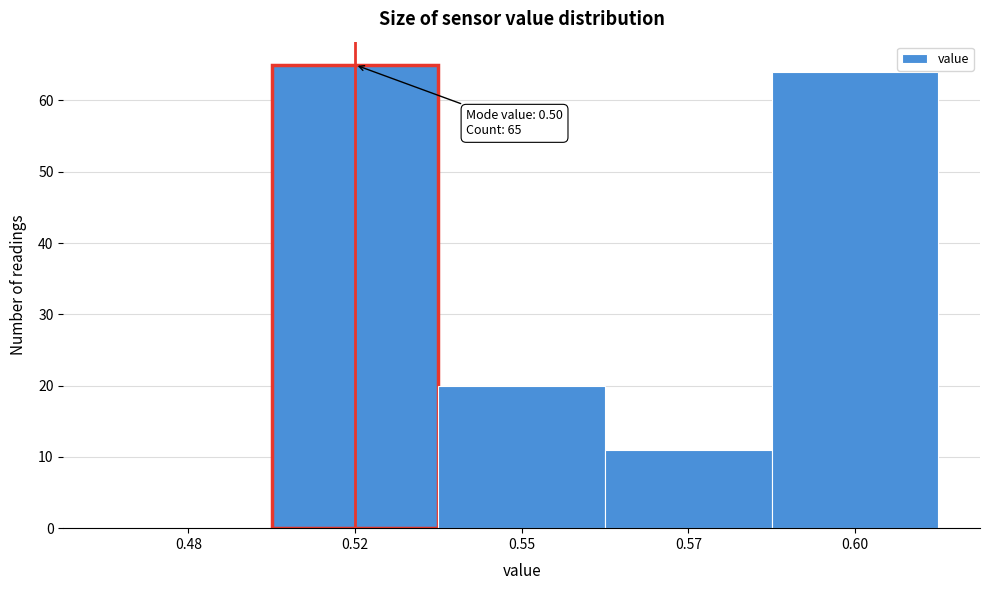

Reading right to left, extract all data points from this chart.

0.60=64	0.57=11	0.55=20	0.52=65	0.48=0